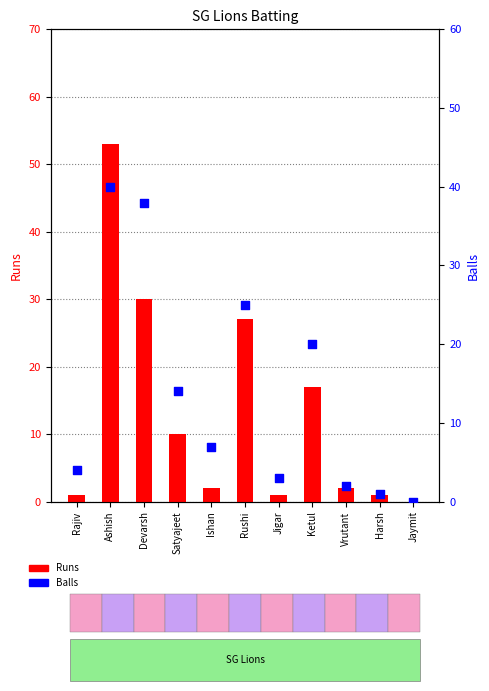

Which series has the largest total across all categories?

Balls